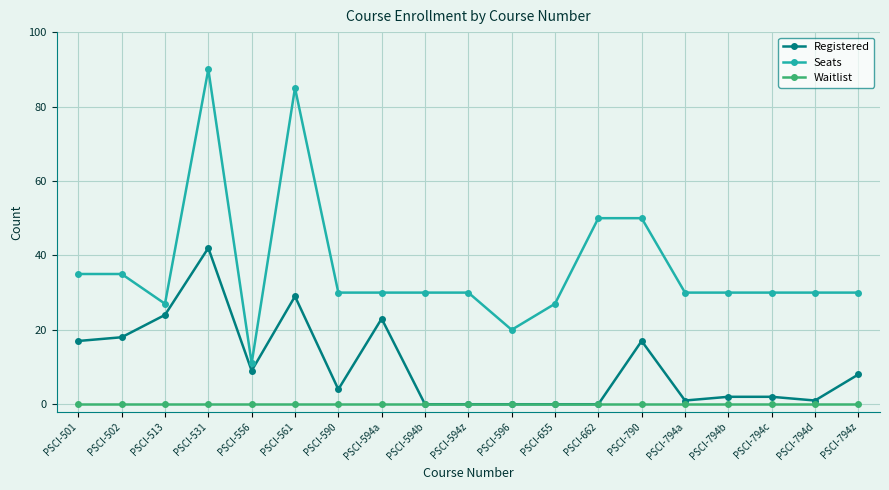

True or false: Registered and Seats cross at least once.

False